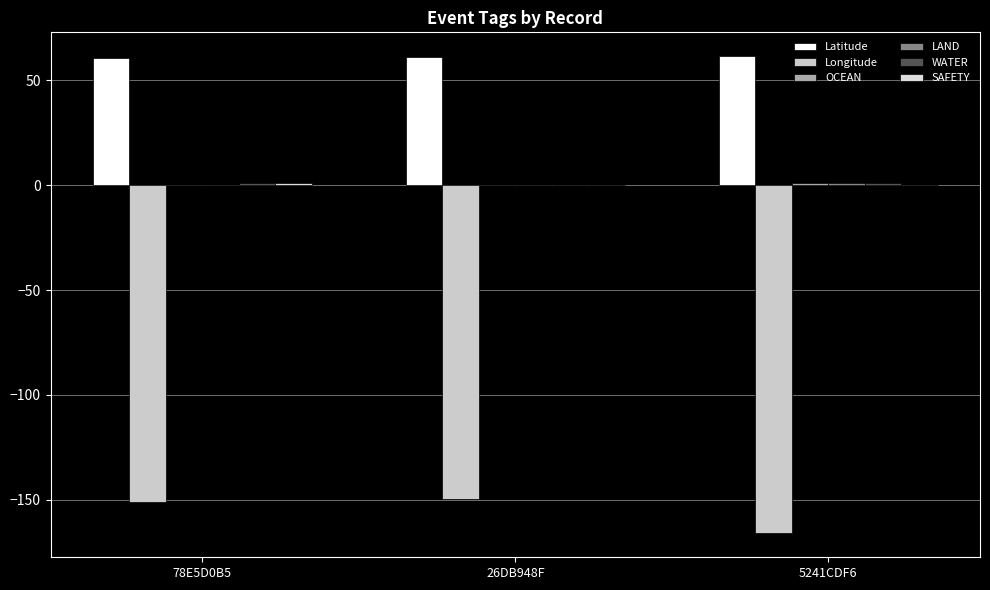

How many groups of bars are there?

3